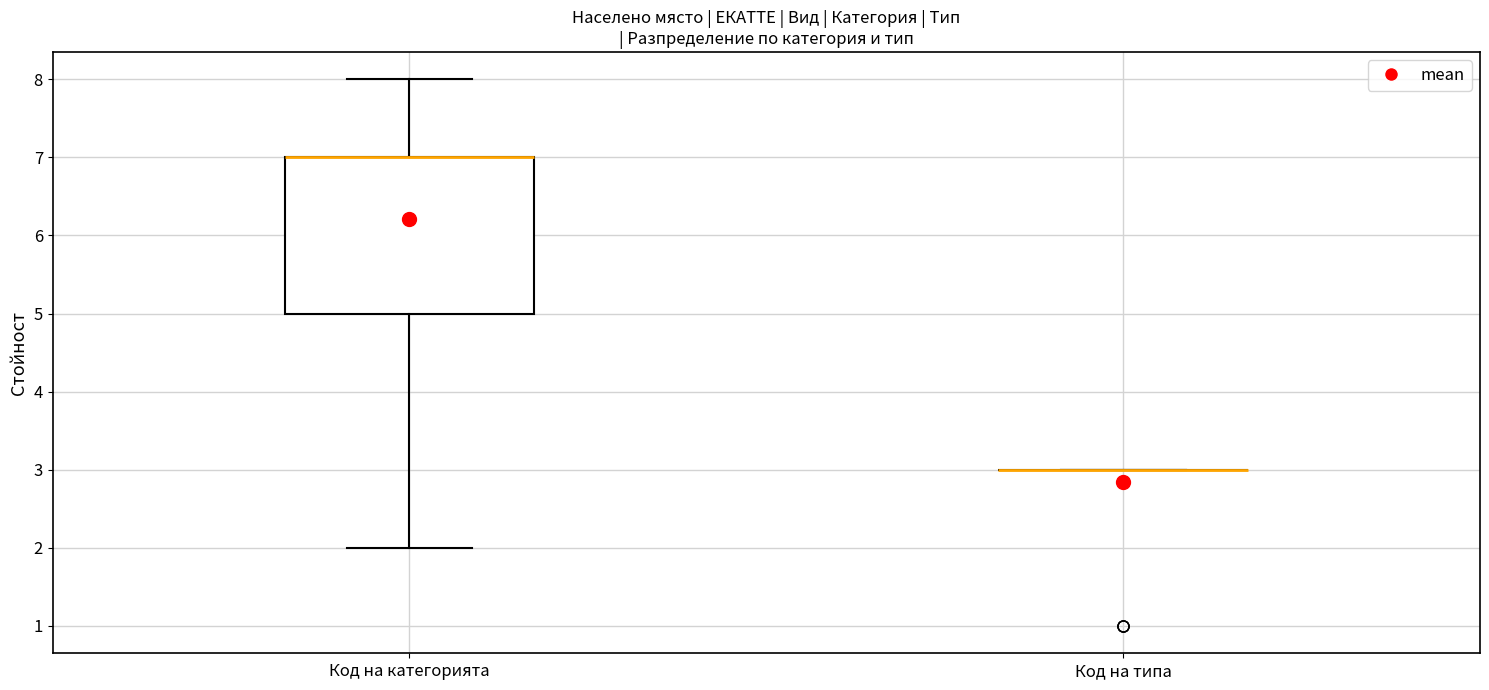

Reading left to right, transcribe this box plot: for each box, give where its median line is, the range the box spans, and where its two whiskers end, as read against the y-axis. The values are not printed on the chart, so give them approximately, as read against the axis.

Код на категорията: median 7 (drawn on the box's upper edge), box 5 to 7, whiskers 2 to 8
Код на типа: box collapsed to a line at 3, whiskers 3 to 3